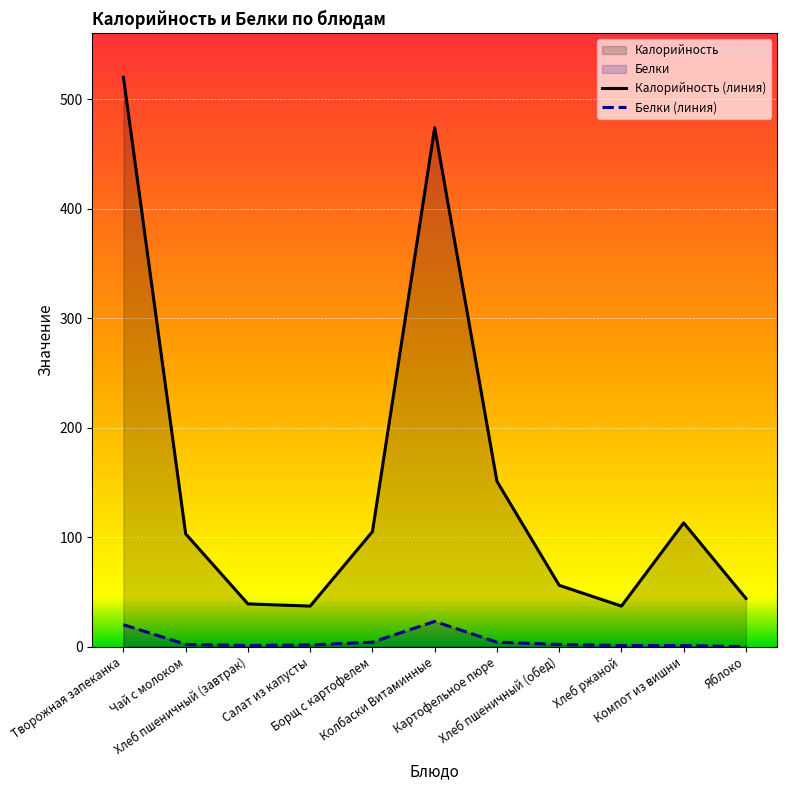

How many interior local peaks does the Калорийность series have?

2